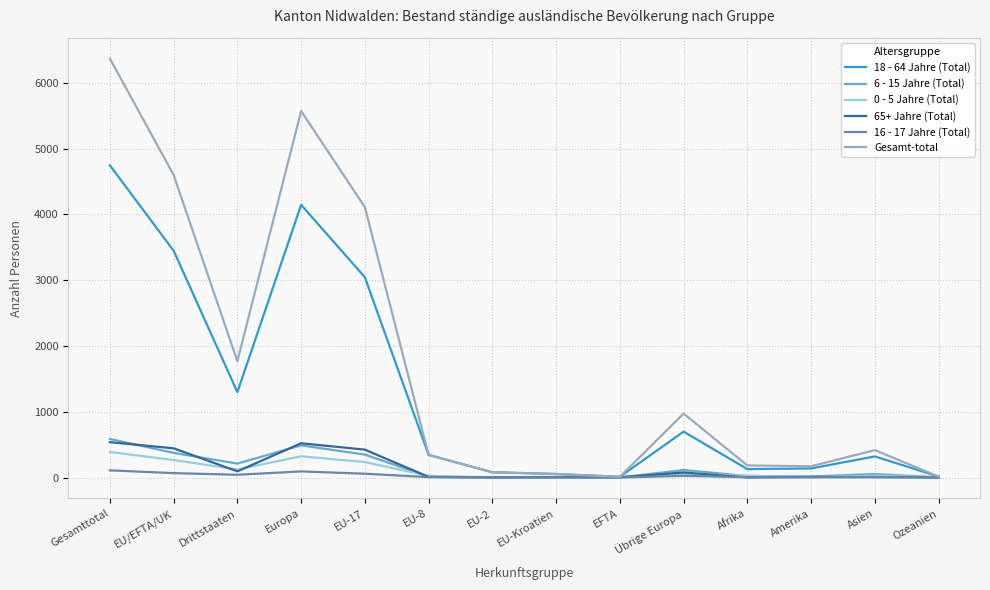

What is the total value across all series at EU-8?

742